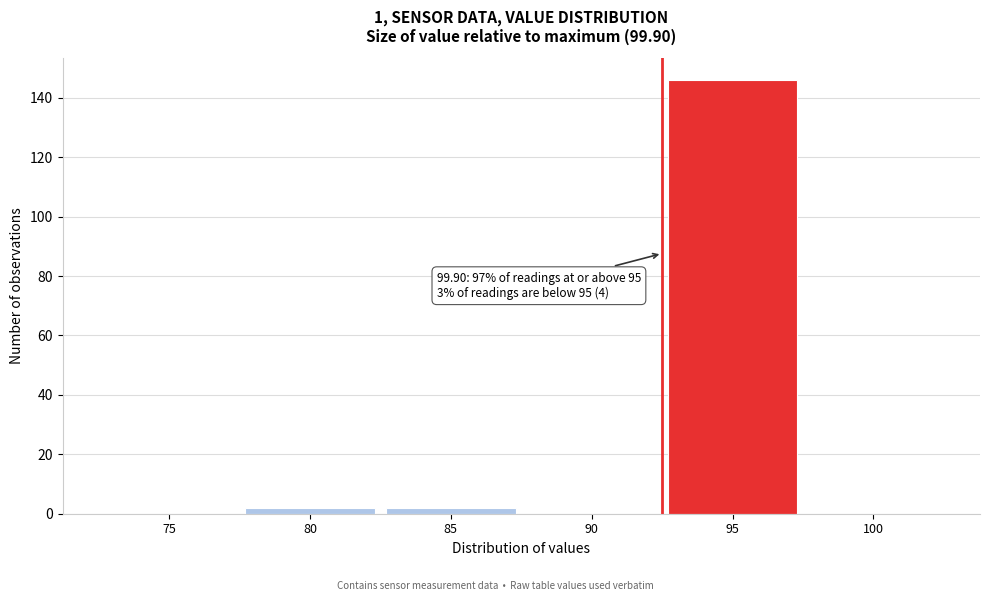

Reading left to right, list all the values displayed in this chart.

75=0	80=2	85=2	90=0	95=146	100=0